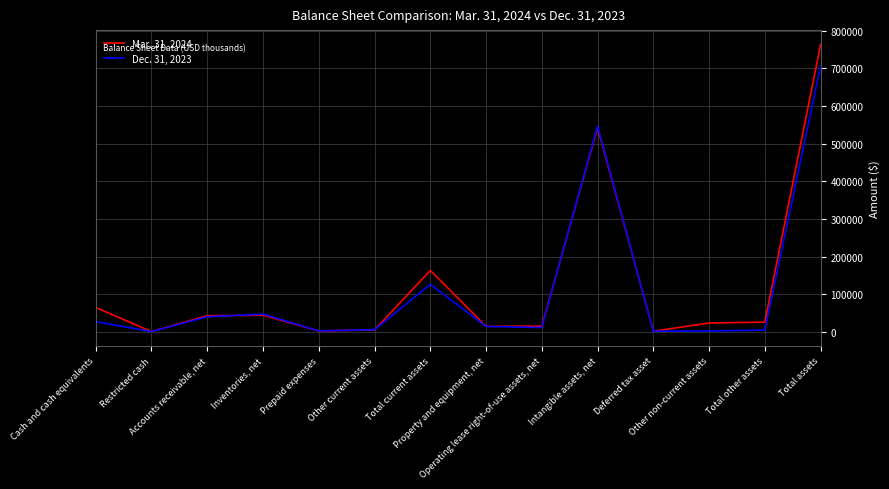

True or false: Mar. 31, 2024 has more than 2 interior local peaks.

True